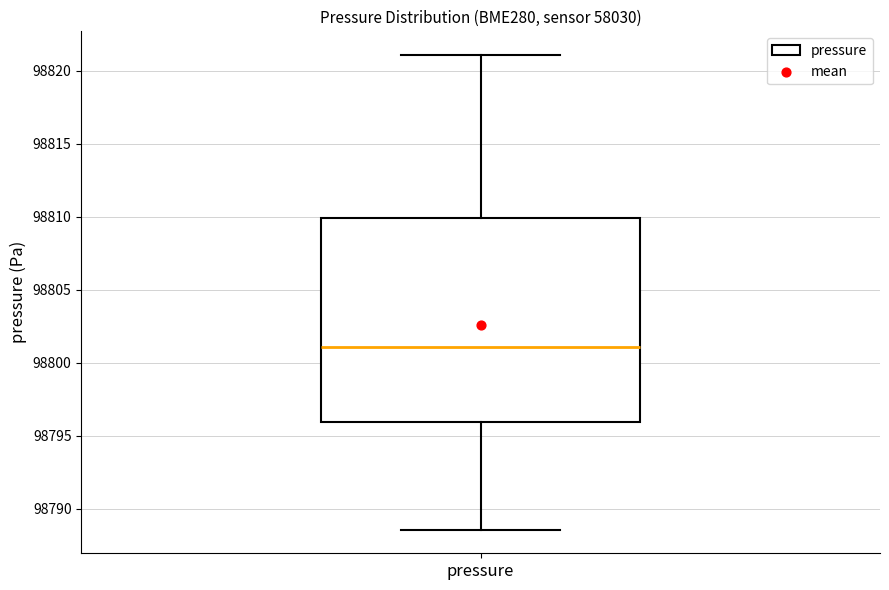

Read this box plot against the y-axis: the position of the median line, the range covered by the box, and the ends of both whiskers. The values are not printed on the chart, so give them approximately, as read against the axis.

median 98801.0, box 98796.0 to 98810.0, whiskers 98788.5 to 98821.0